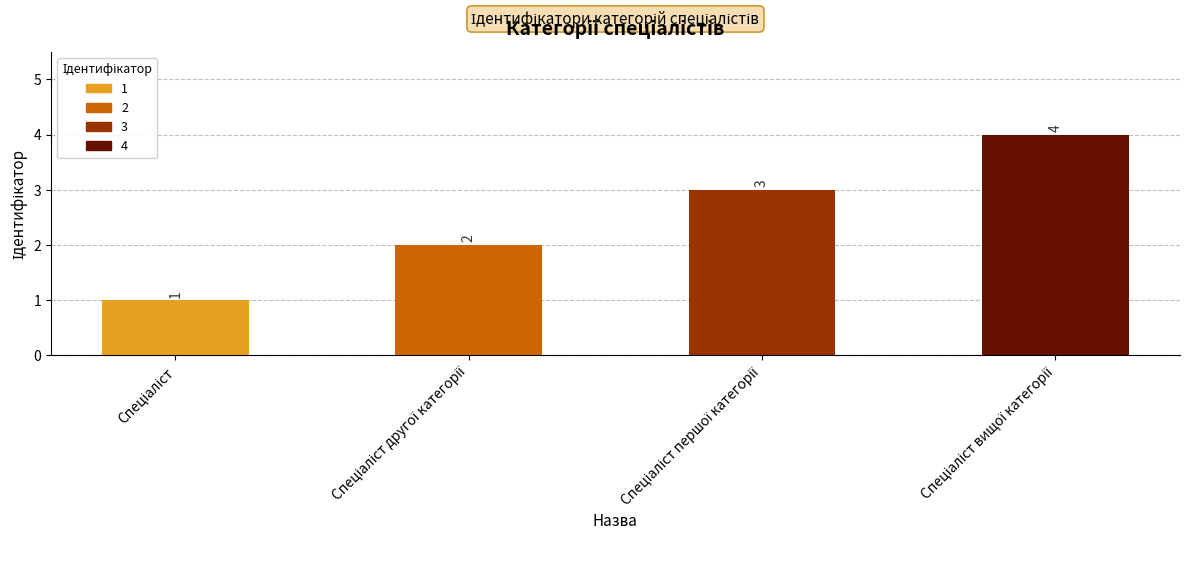

Which label corresponds to the smallest value in the chart?

Спеціаліст